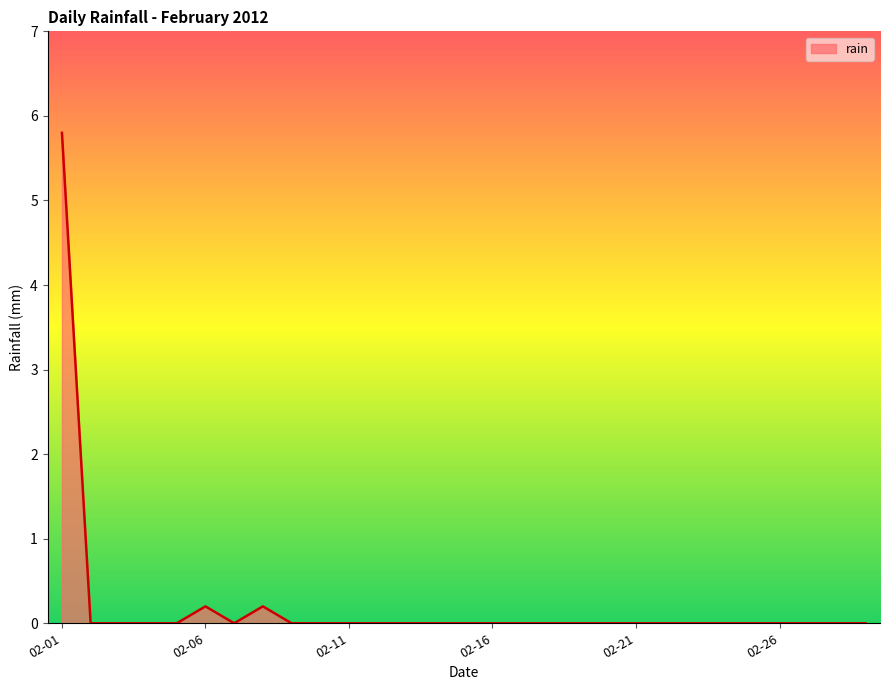

Count the number of categories in the chart.

29